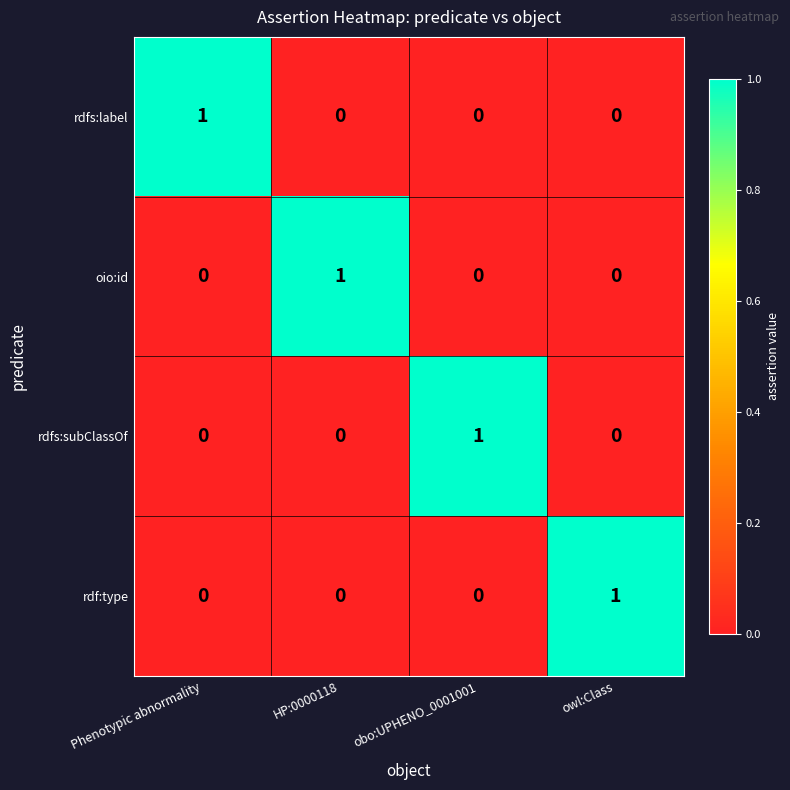

How many oio:id values are between 0 and 1?

4